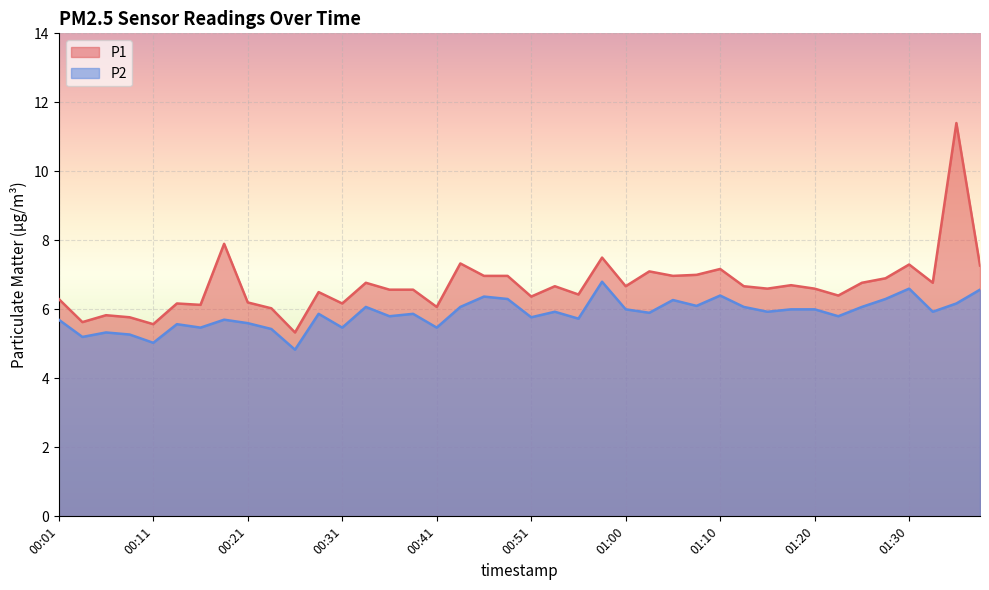

At which category is the sum across all series the highest?

01:35